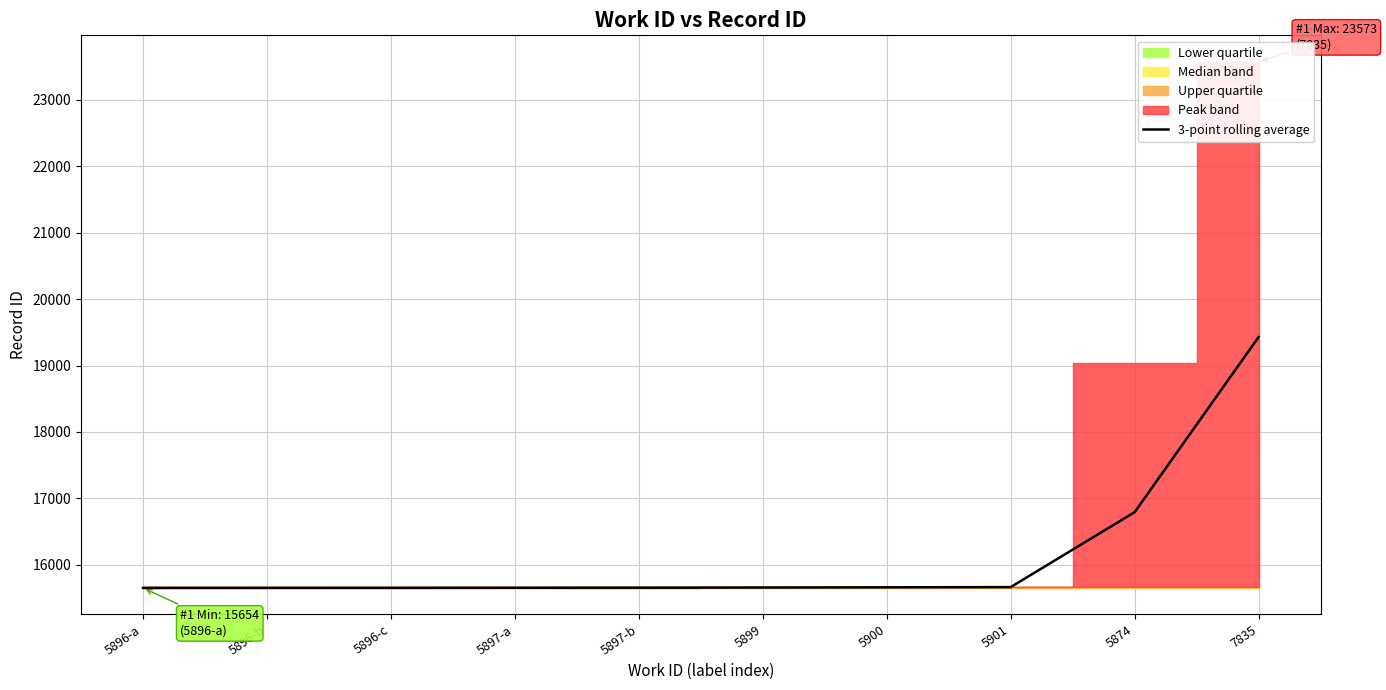

Which label corresponds to the smallest value in the chart?

5896-a